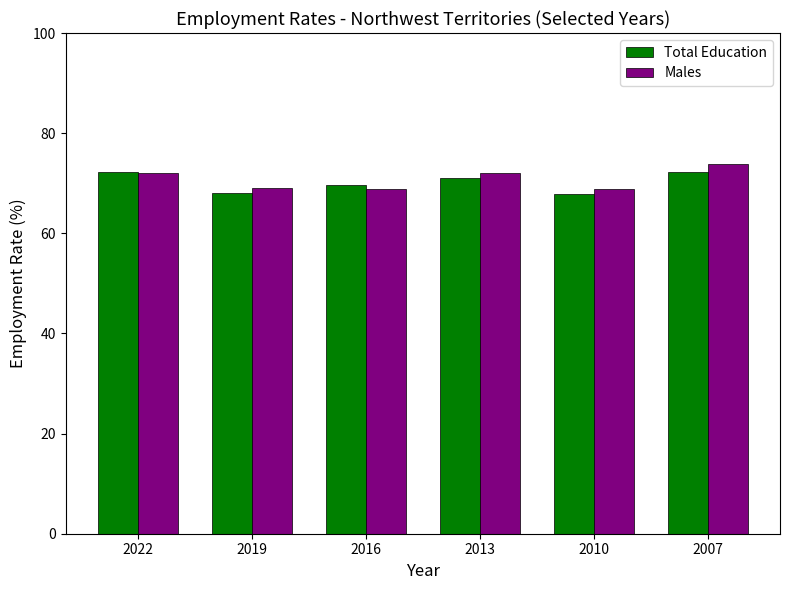

Is the value of Total Education at 2019 greater than the value of Males at 2007?

No